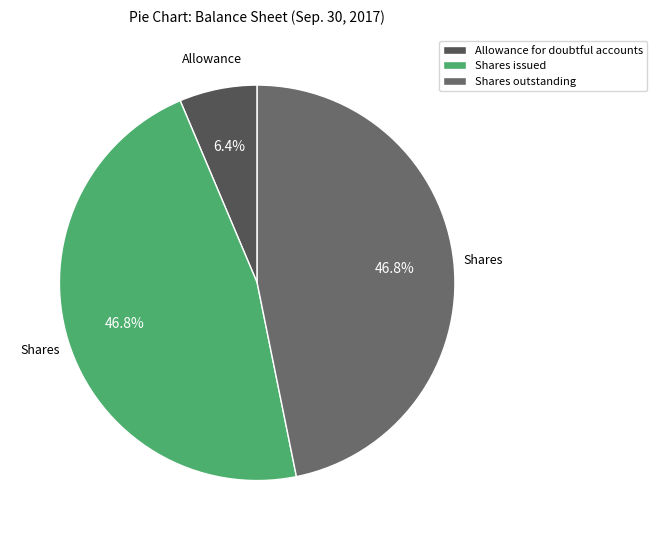

Is the sum of Allowance for doubtful accounts and Shares outstanding greater than half?

Yes